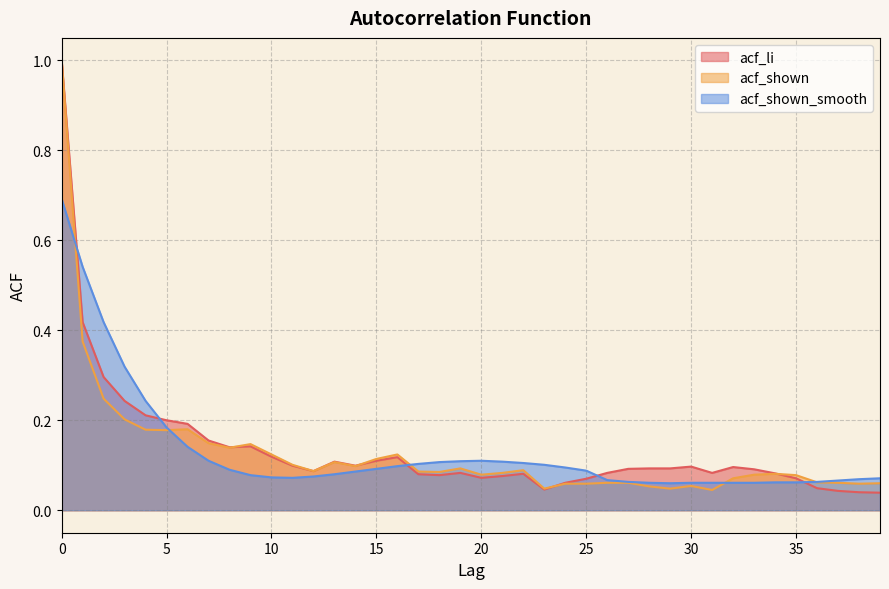

True or false: acf_shown has a value of 0.3 at 9.

False